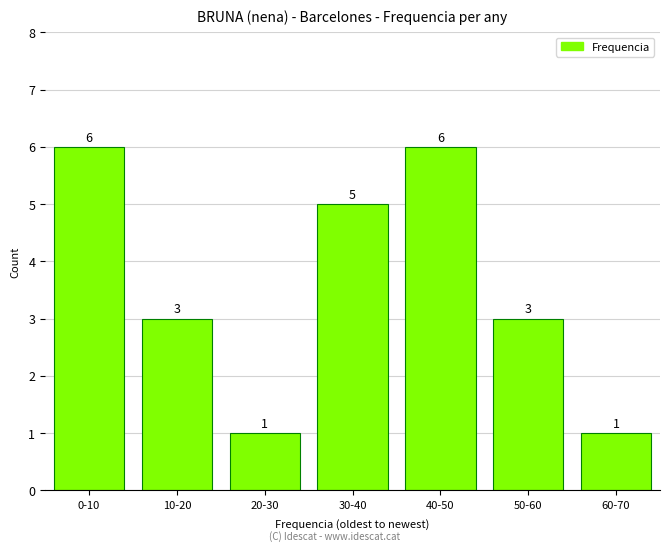

Reading left to right, extract all data points from this chart.

0-10=6	10-20=3	20-30=1	30-40=5	40-50=6	50-60=3	60-70=1